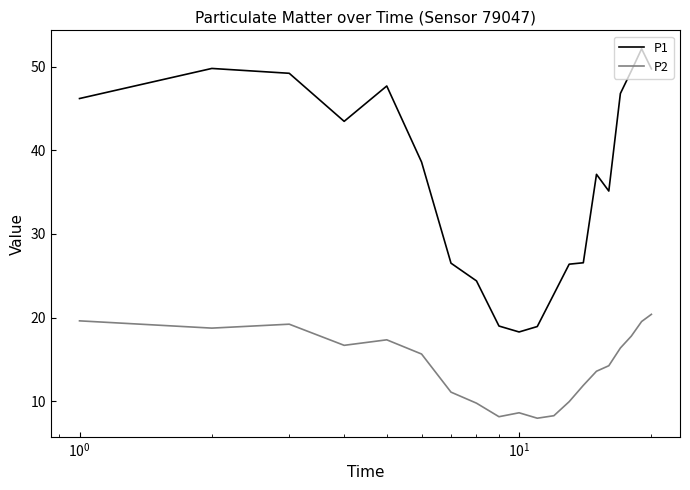

What is the minimum value shown in the chart?

8.0